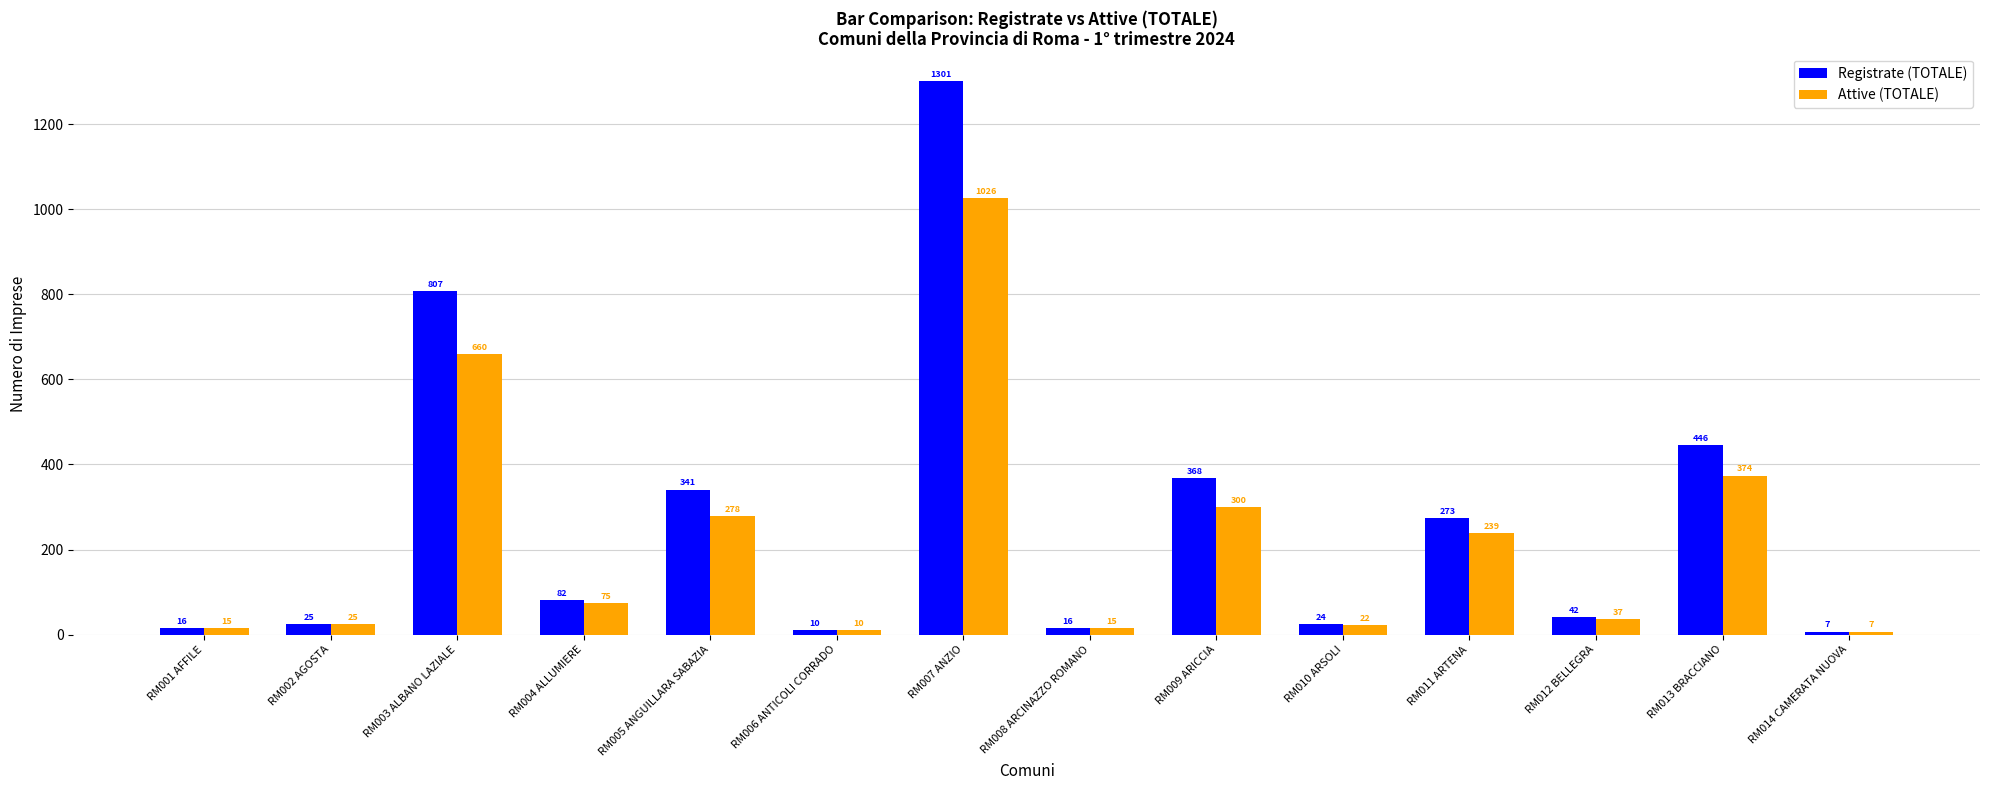

What is the label of the 12th bar from the left?

RM012 BELLEGRA